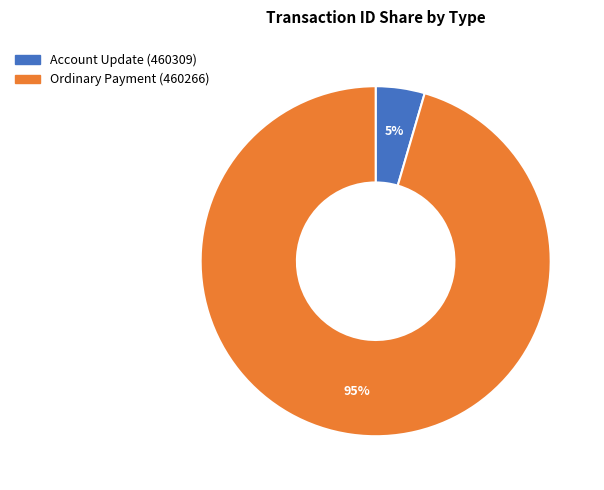

To the nearest percent, what is the average slice percentage?

50%